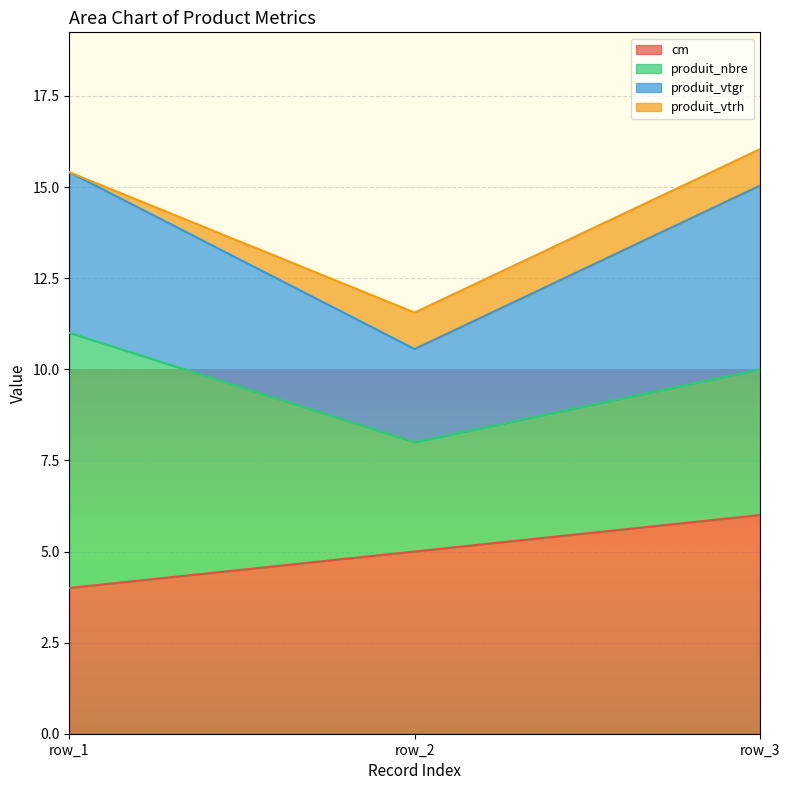

List the labels in order of cm value, largest first.

row_3, row_2, row_1